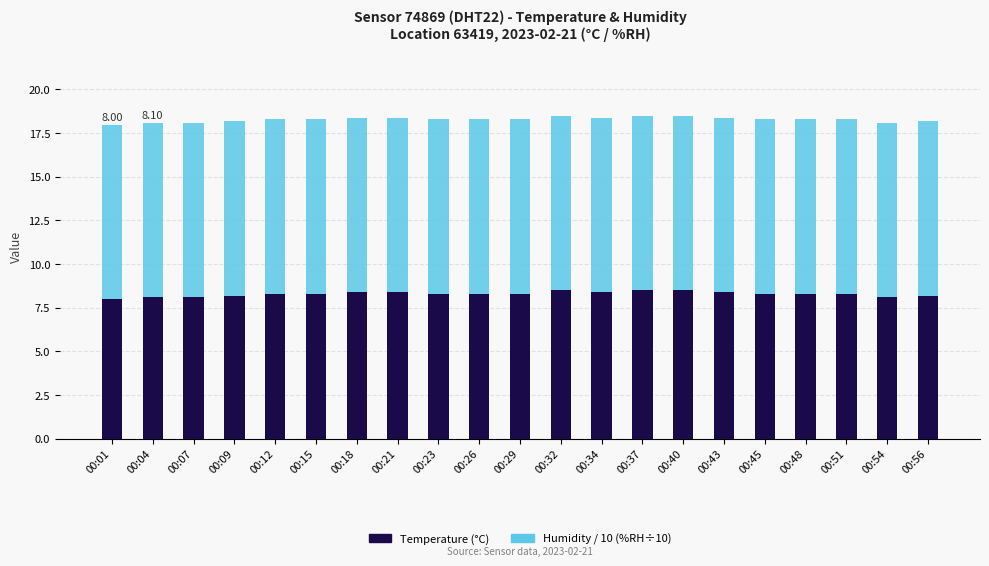

What is the total value across all series at 00:23?

18.3